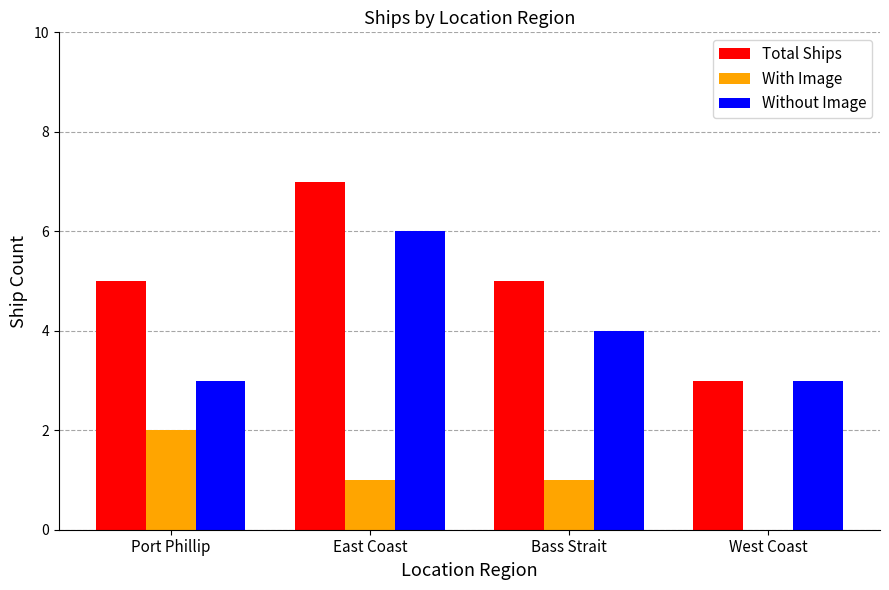

What is the sum of all Total Ships values?

20